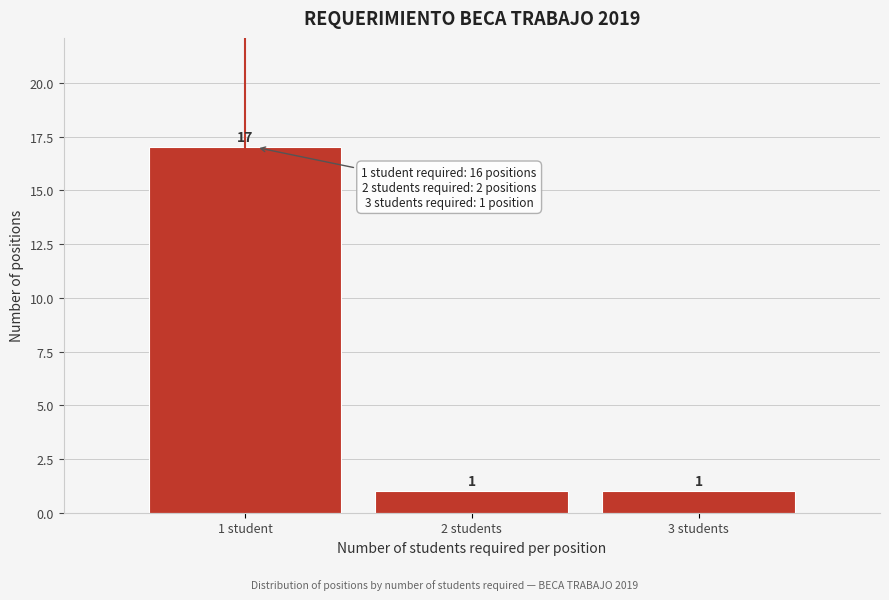

Reading right to left, list all the values displayed in this chart.

3 students=1	2 students=1	1 student=17